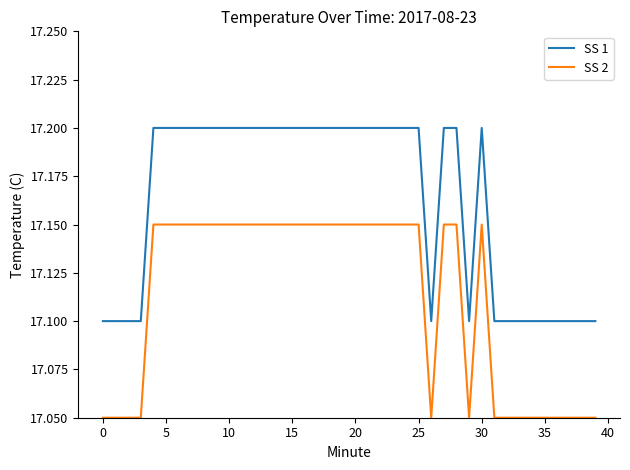

True or false: SS 1 and SS 2 cross at least once.

False